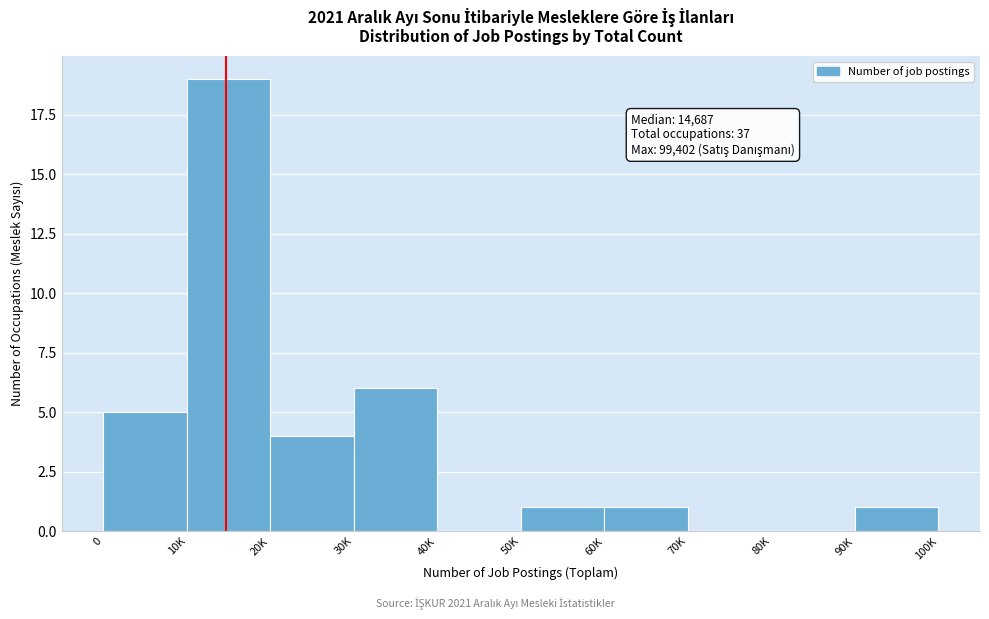

Reading left to right, list all the values displayed in this chart.

0=5	10K=19	20K=4	30K=6	40K=0	50K=1	60K=1	70K=0	80K=0	90K=1